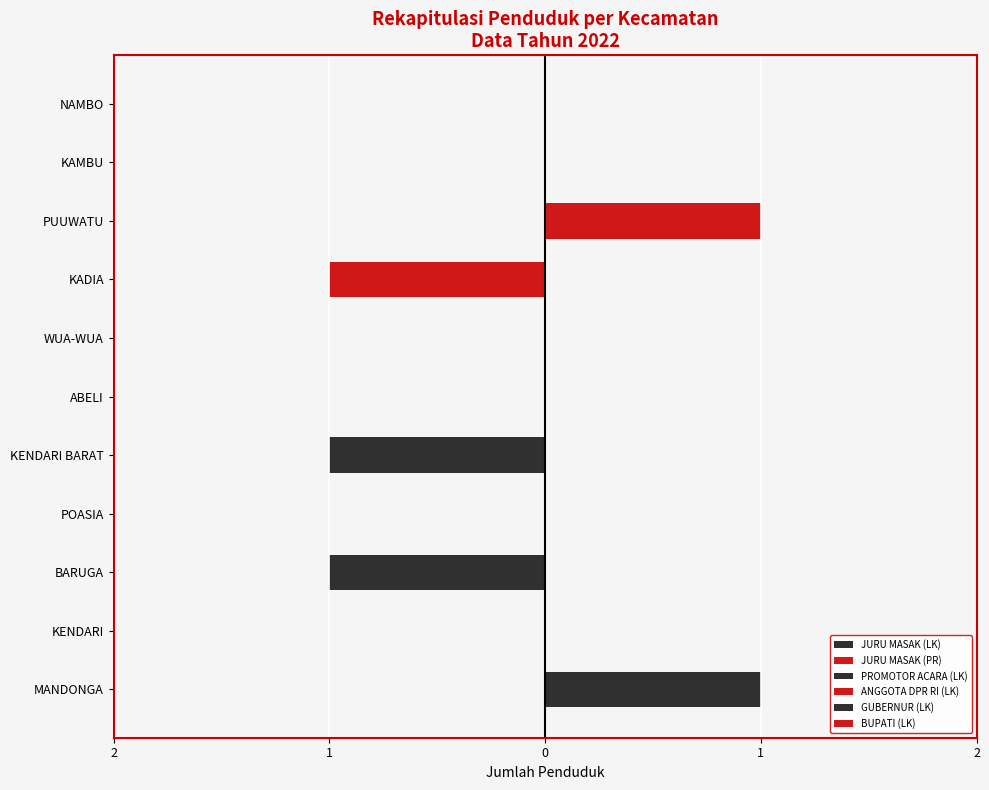

Rank the series by their maximum value, from lowest to highest.

JURU MASAK (LK), JURU MASAK (PR), PROMOTOR ACARA (LK), BUPATI (LK), ANGGOTA DPR RI (LK), GUBERNUR (LK)